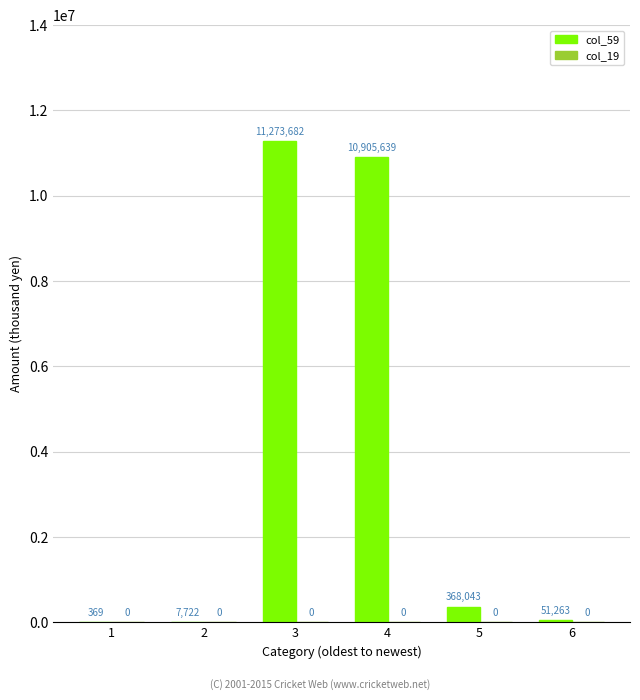

What is the sum of all values?

22606718